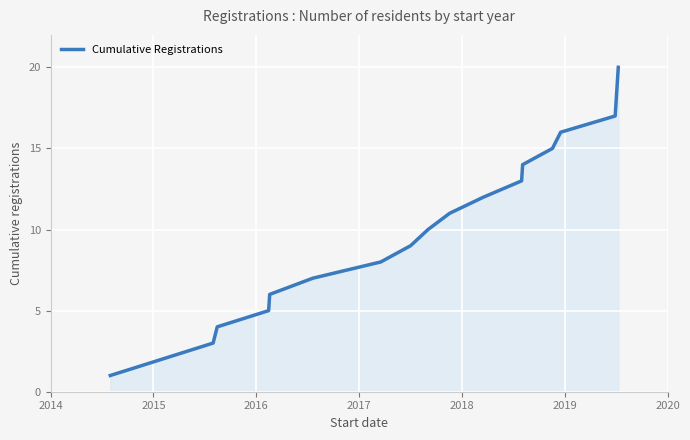

What is the greatest value displayed?

20